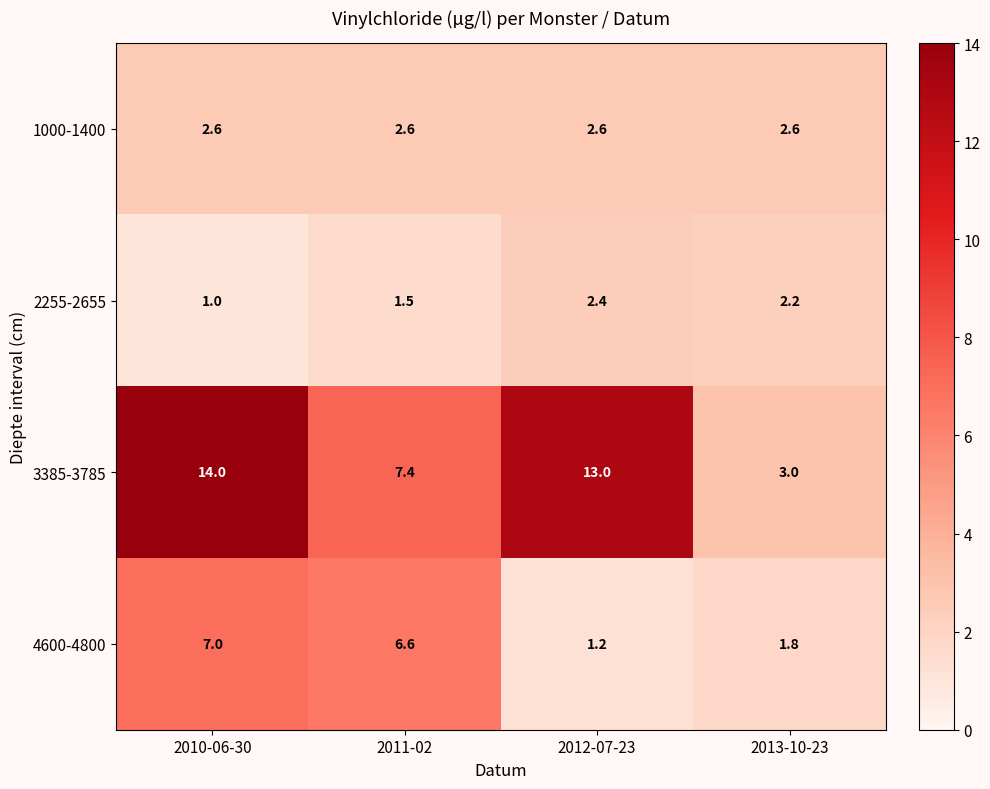

Reading left to right, transcribe all the data shown in this chart.

1000-1400: 2010-06-30=2.6	2011-02=2.6	2012-07-23=2.6	2013-10-23=2.6
2255-2655: 2010-06-30=1.0	2011-02=1.5	2012-07-23=2.4	2013-10-23=2.2
3385-3785: 2010-06-30=14.0	2011-02=7.4	2012-07-23=13.0	2013-10-23=3.0
4600-4800: 2010-06-30=7.0	2011-02=6.6	2012-07-23=1.2	2013-10-23=1.8